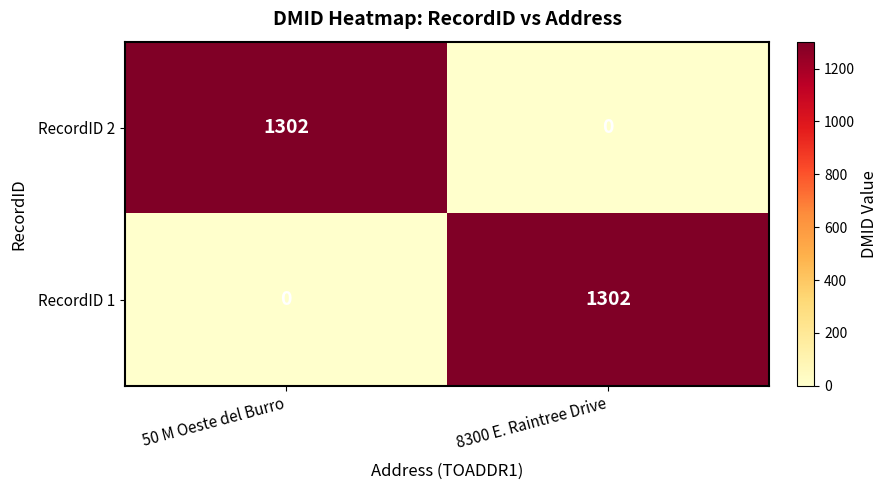

Where is RecordID 1 nearest to the value 651?

50 M Oeste del Burro